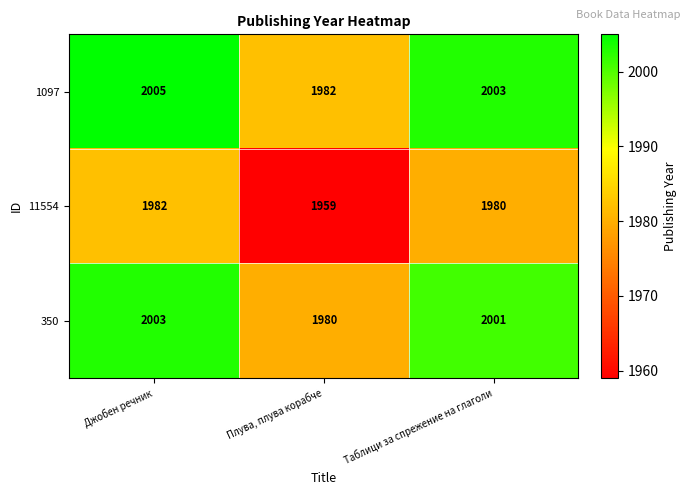

Rank the series at Таблици за спрежение на глаголи from highest to lowest value.

1097, 350, 11554